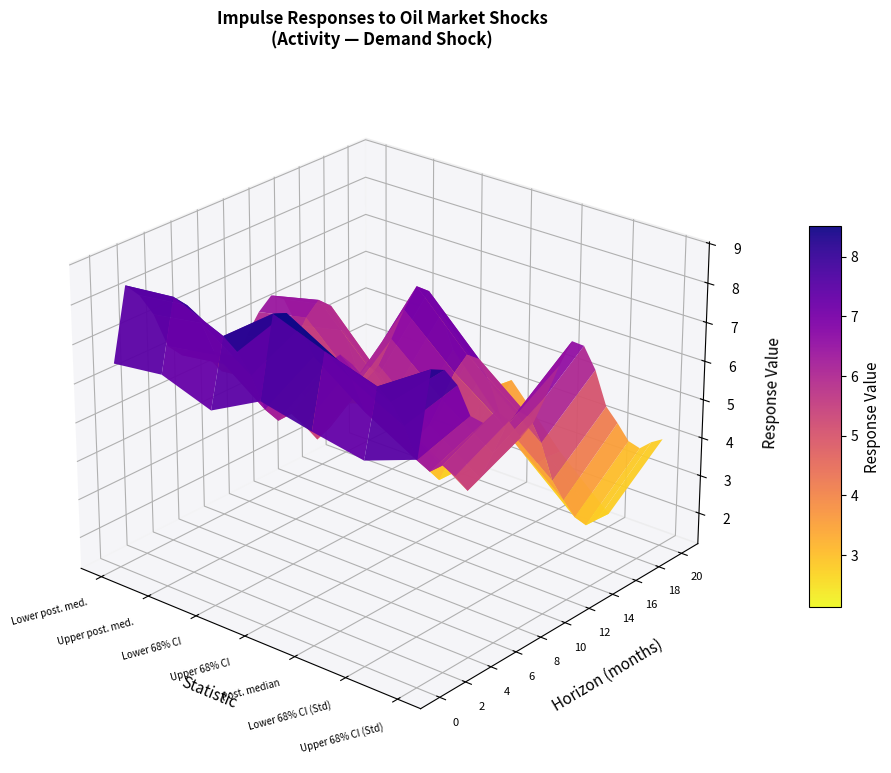

Between 2 and 1, which is larger?

1